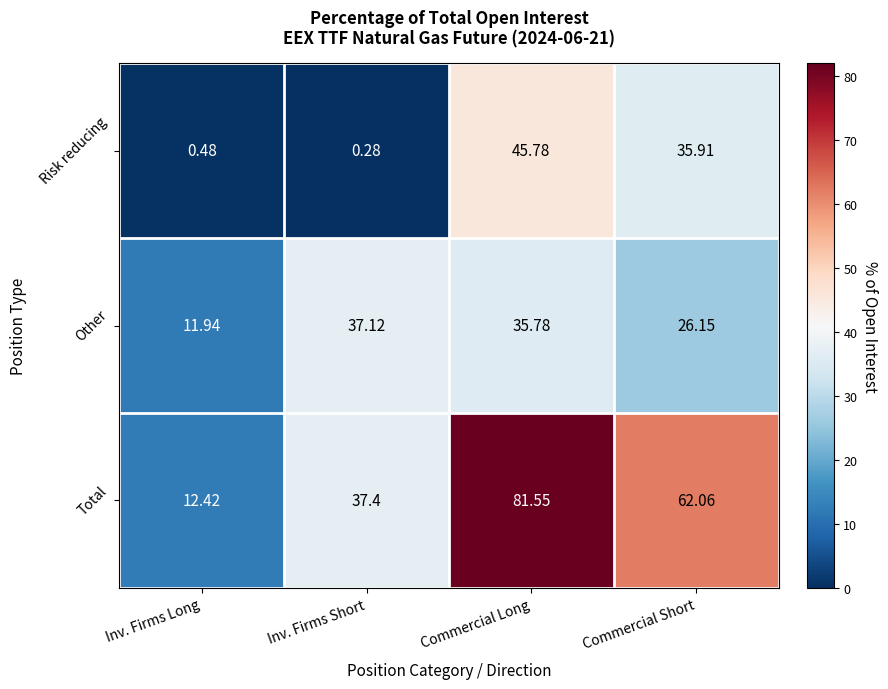

At Commercial Long, list the series in order from smallest to largest.

Other, Risk reducing, Total